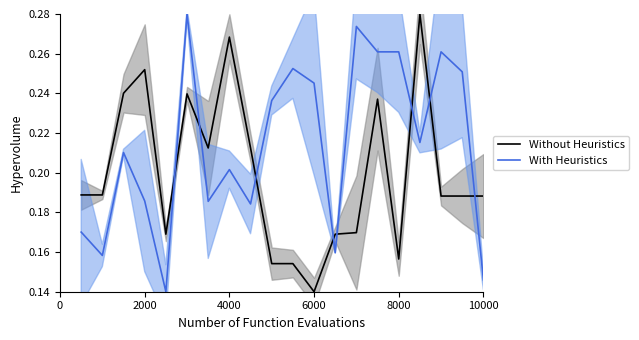

True or false: Without Heuristics and With Heuristics cross at least once.

True